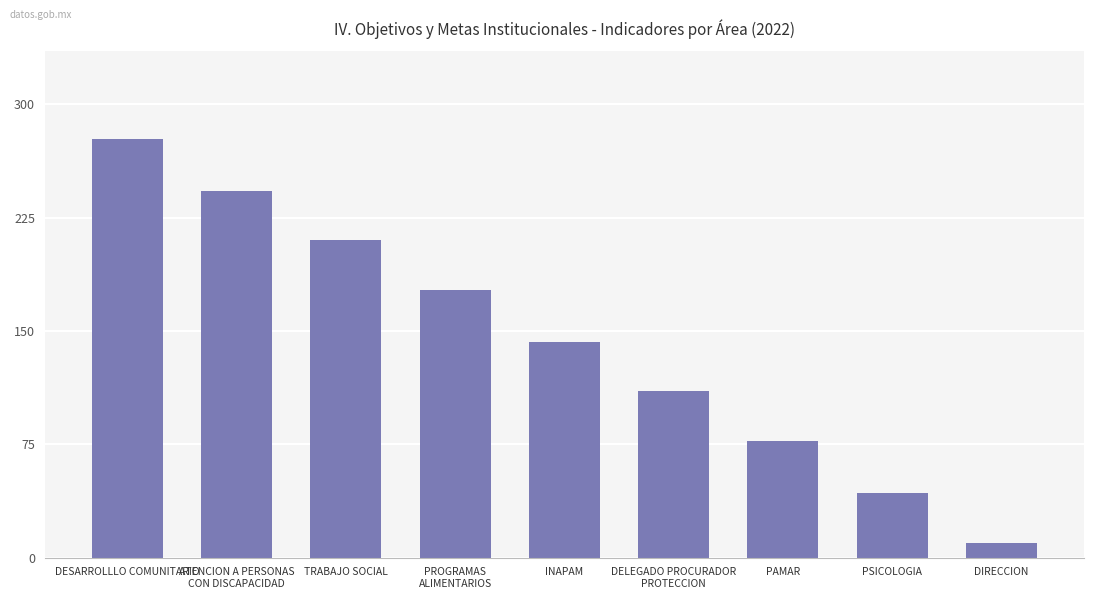

Which has a higher value, ATENCION A PERSONAS
CON DISCAPACIDAD or DELEGADO PROCURADOR
PROTECCION?

ATENCION A PERSONAS
CON DISCAPACIDAD